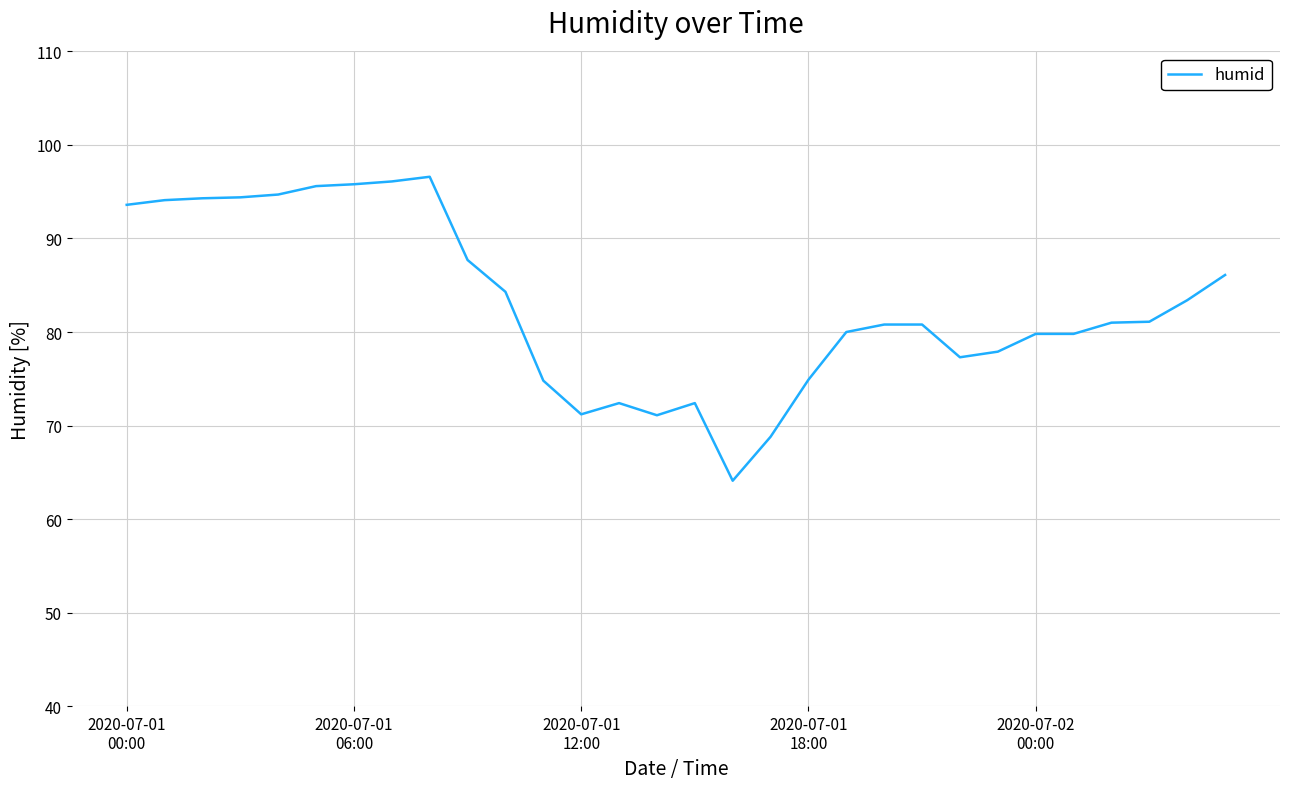

What is the difference between the second highest and second lowest values?

27.3